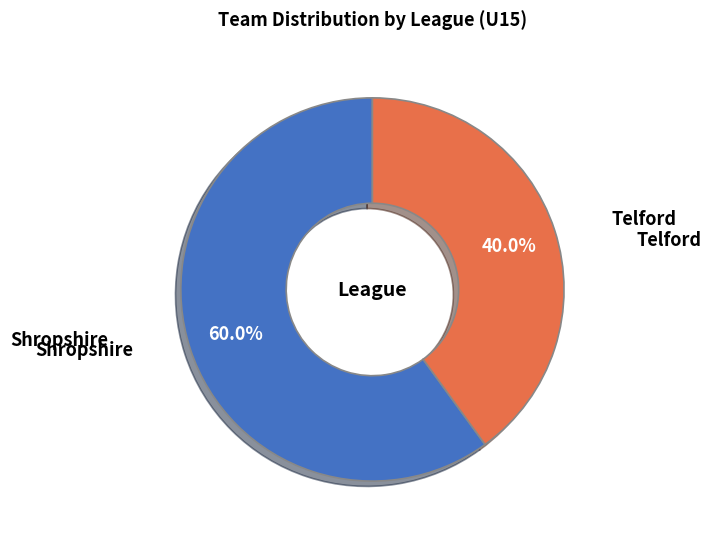

Does any single category account for the majority?

Yes